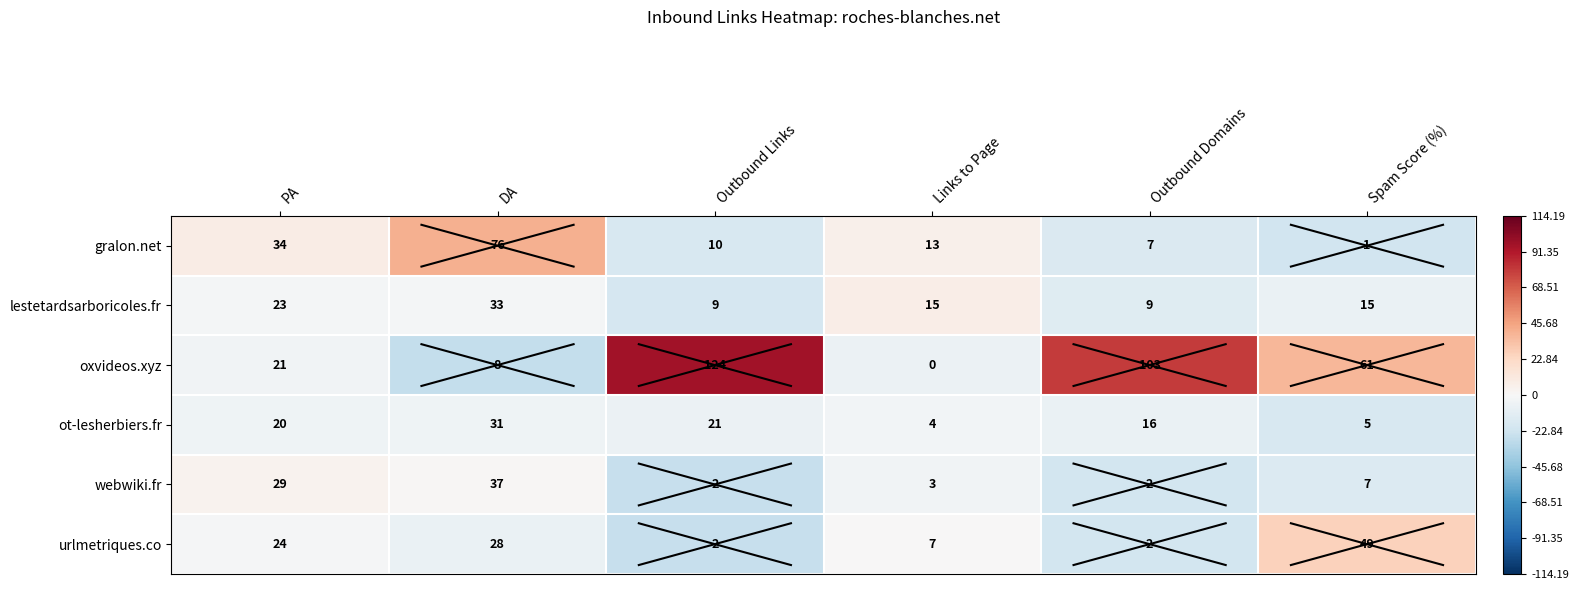

The gralon.net series shows 10 at Outbound Links. True or false?

True